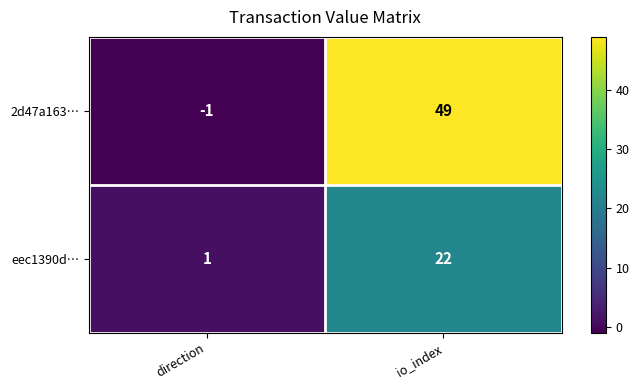

Which series has the widest spread of values?

2d47a163…